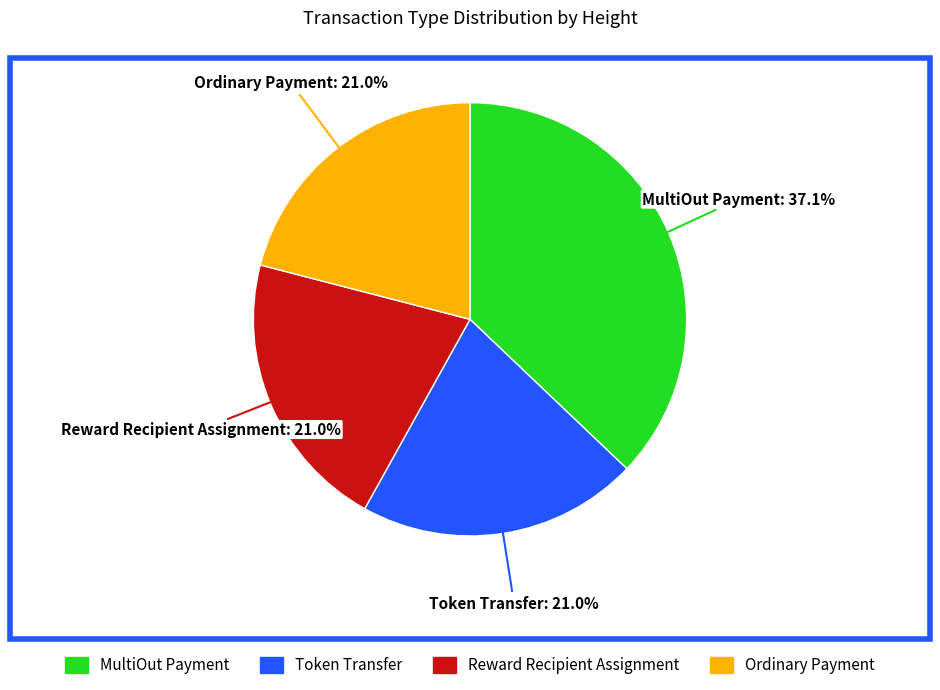

Is the sum of MultiOut Payment and Reward Recipient Assignment greater than half?

Yes